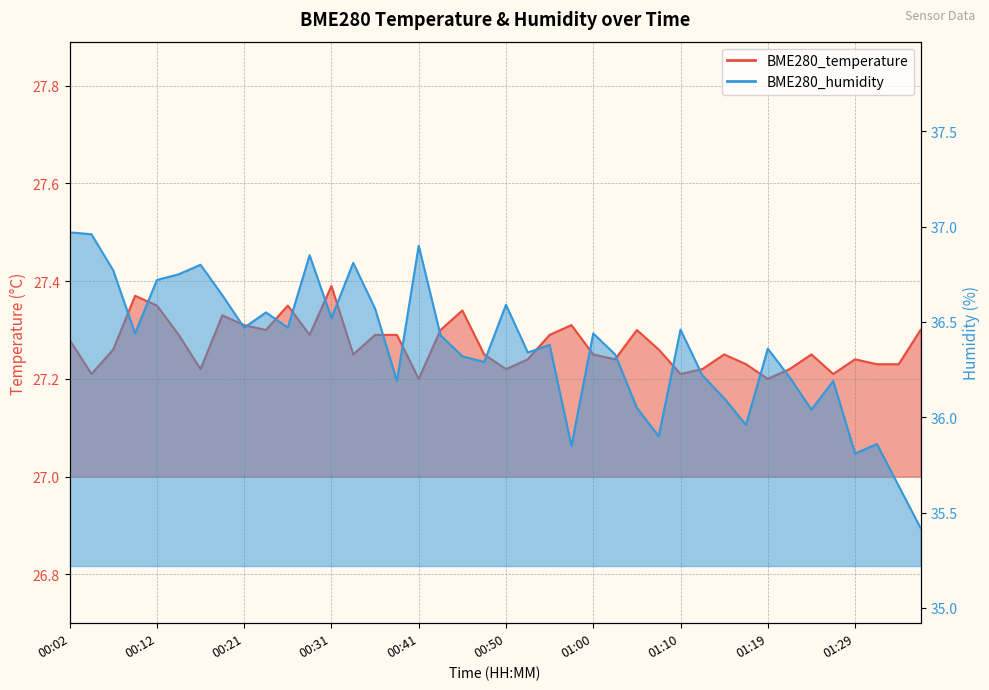

What is the difference between the highest and lowest values at 00:43?

9.1